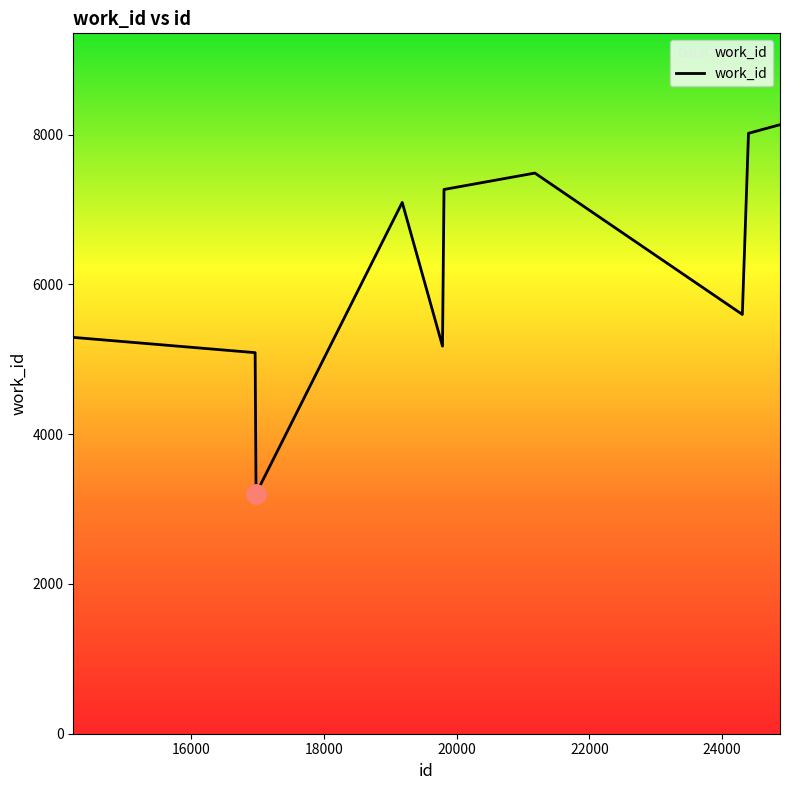

What is the maximum value shown in the chart?

8132